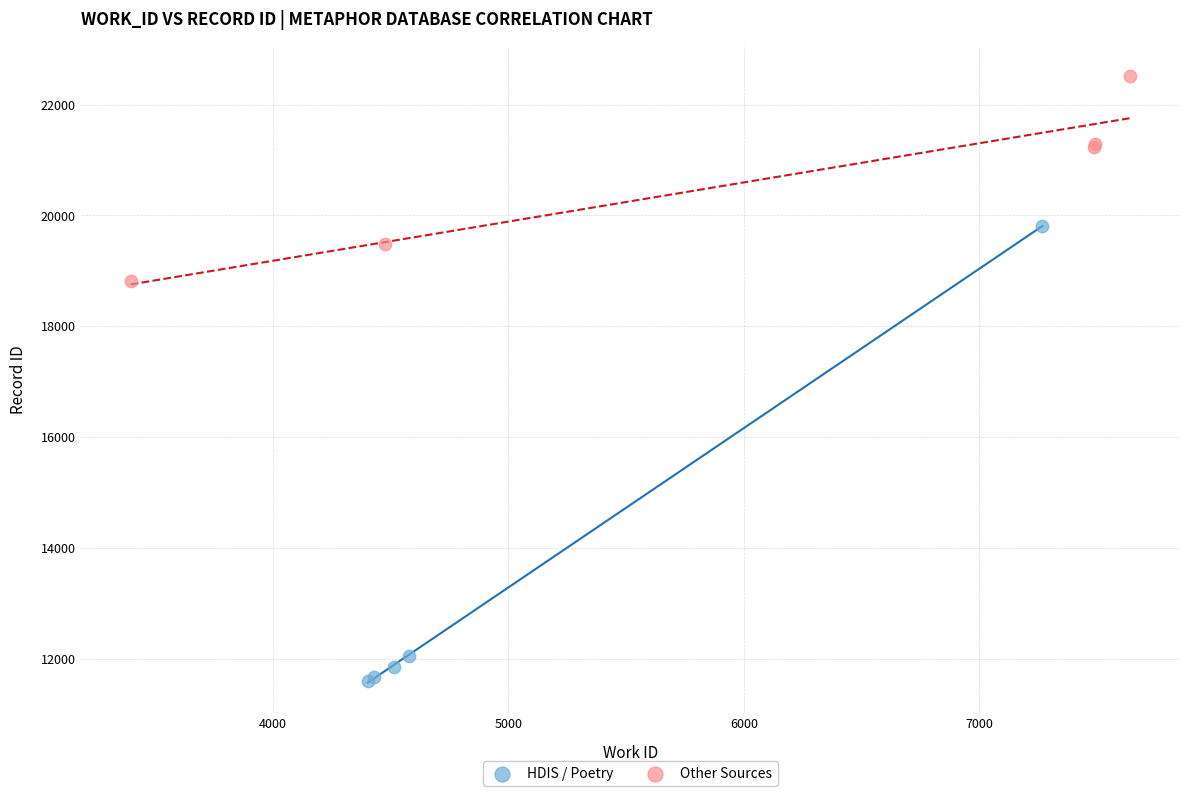

Which series contains the highest Y value?

Other Sources